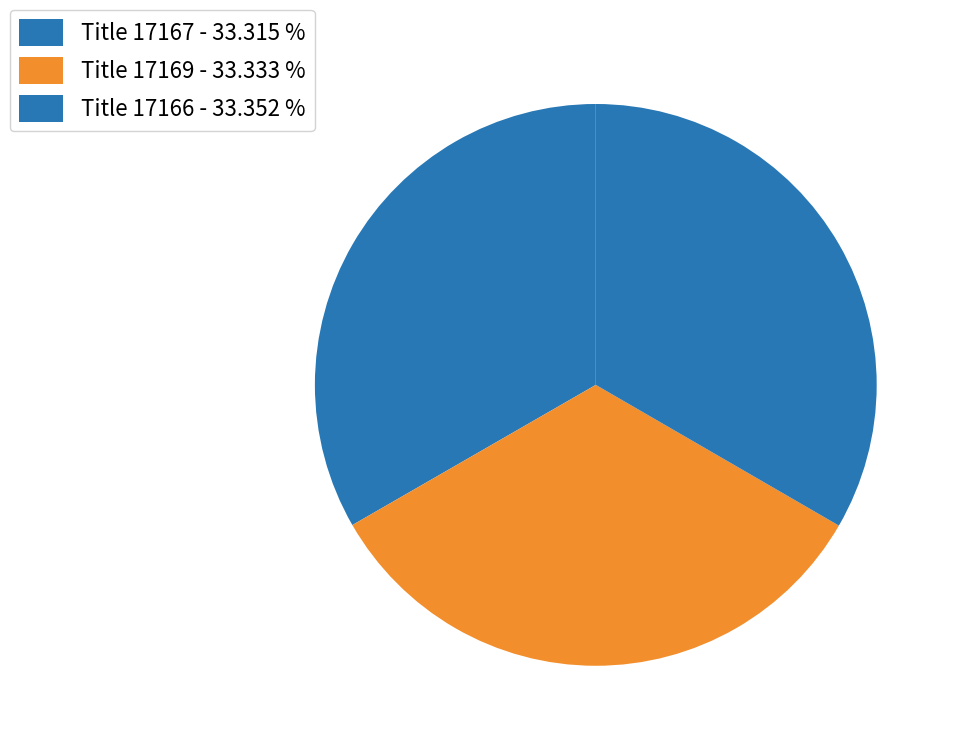

Count the number of slices in the pie.

3